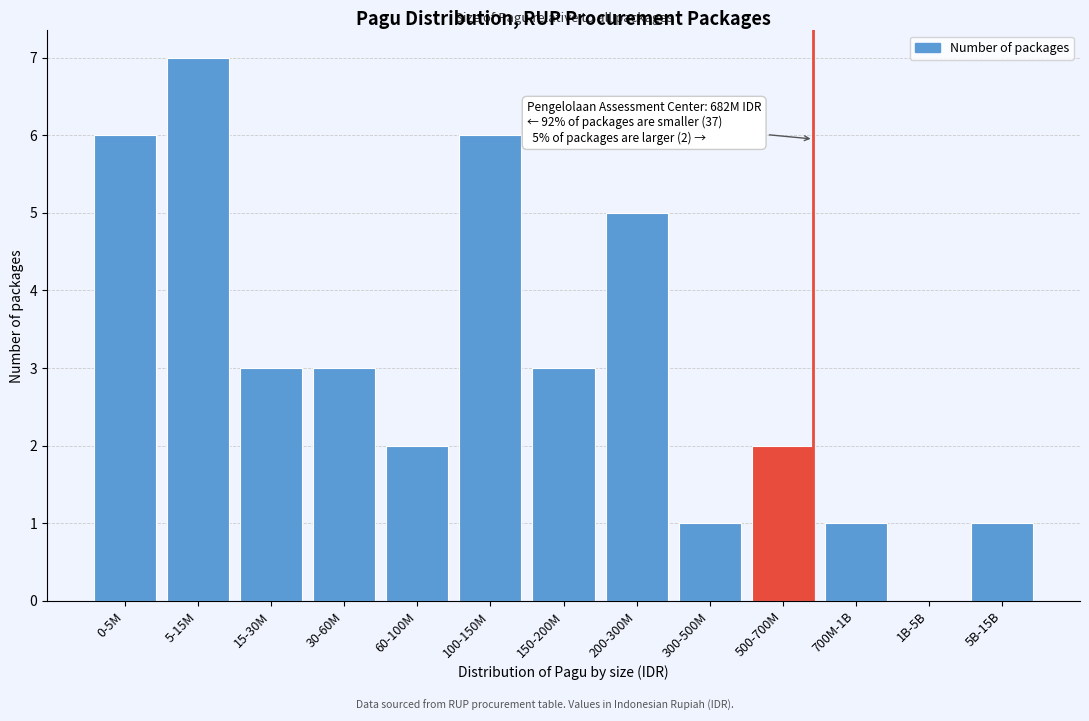

Reading left to right, what are all the values shown in this chart?

0-5M=6	5-15M=7	15-30M=3	30-60M=3	60-100M=2	100-150M=6	150-200M=3	200-300M=5	300-500M=1	500-700M=2	700M-1B=1	1B-5B=0	5B-15B=1